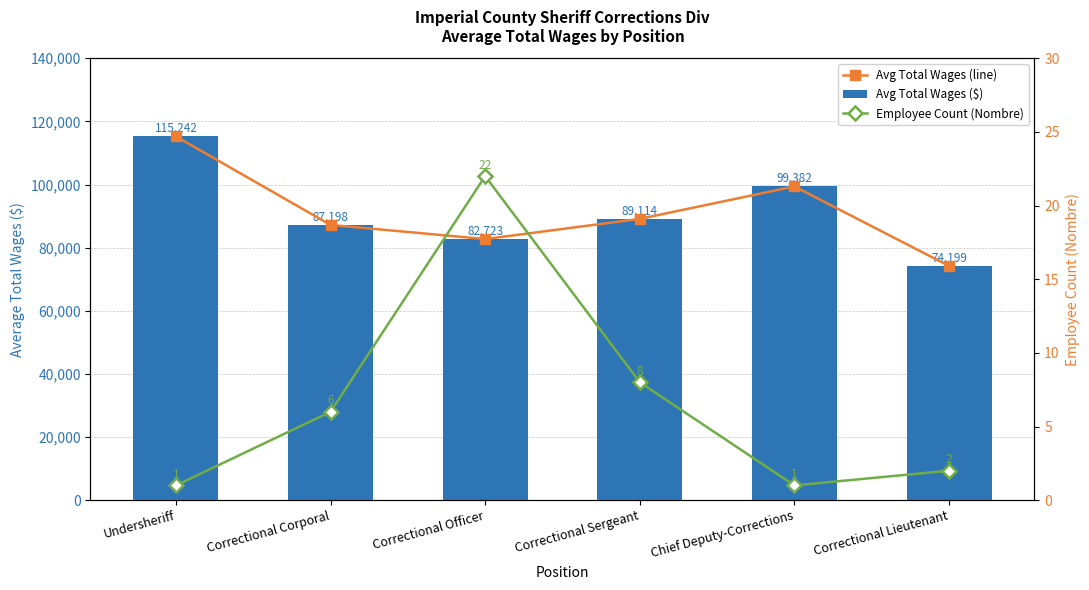

What are all the series names shown in the legend?

Avg Total Wages (line), Avg Total Wages ($), Employee Count (Nombre)